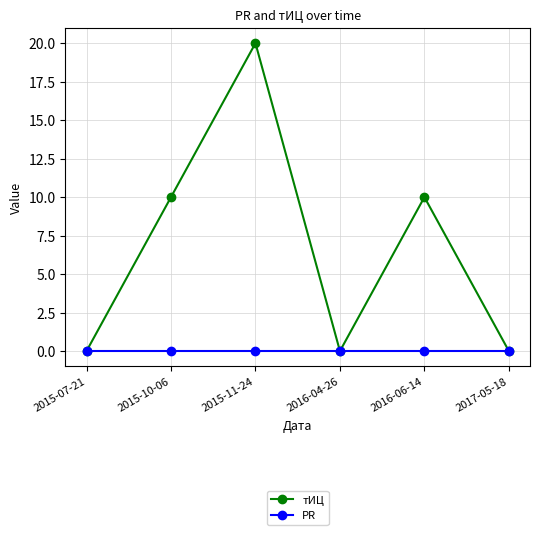

Is this an area chart (filled region under the line)?

No